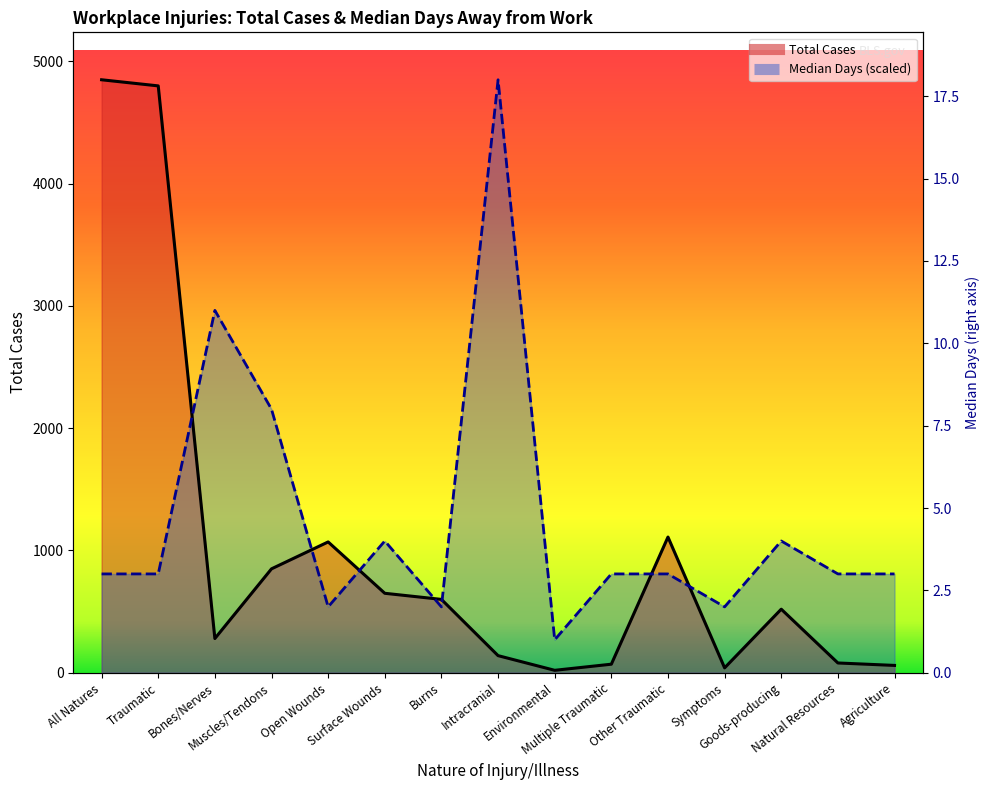

Where is the first local maximum for Total Cases?

Open Wounds